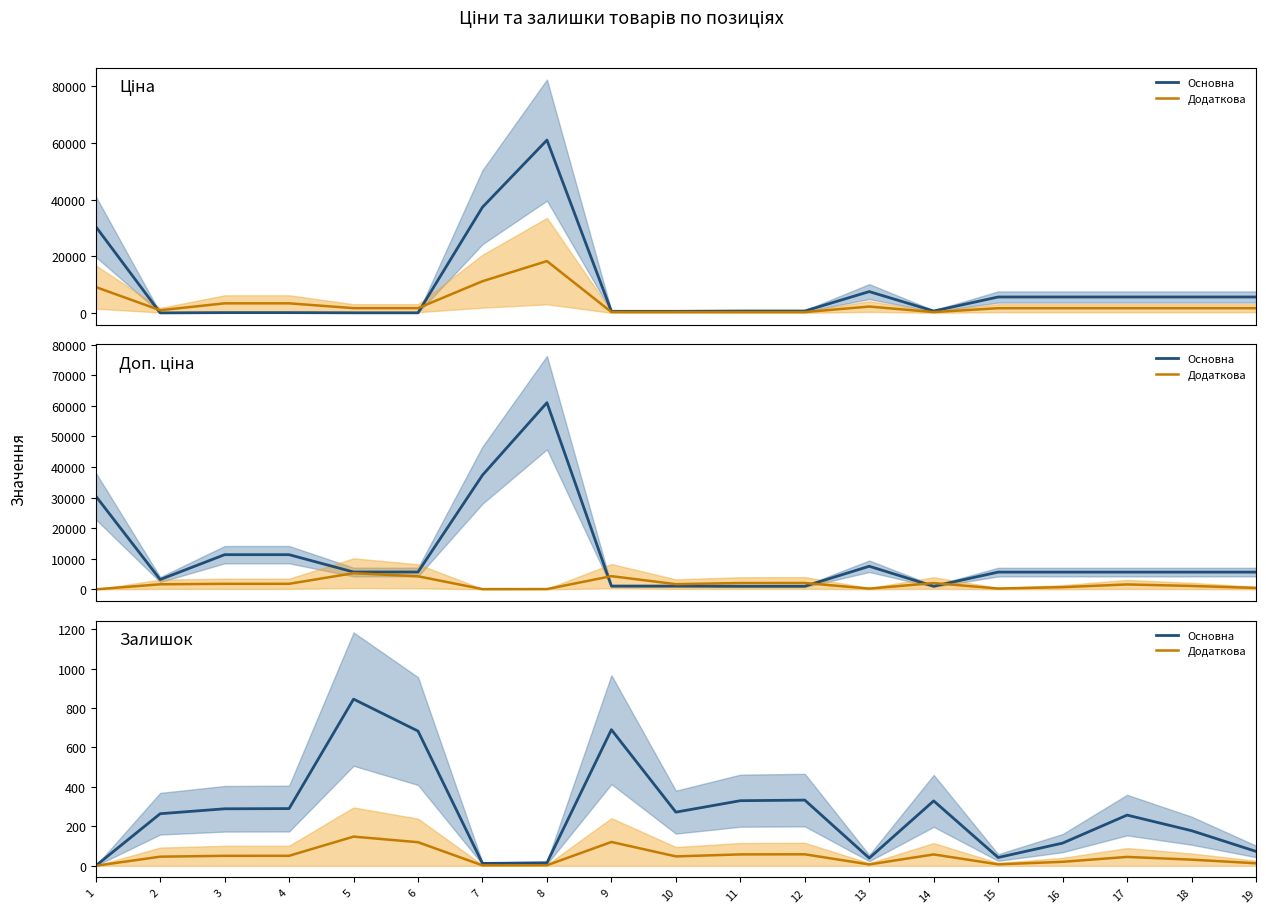

What is the value of the Основна point at the 18th from the left?

178.0